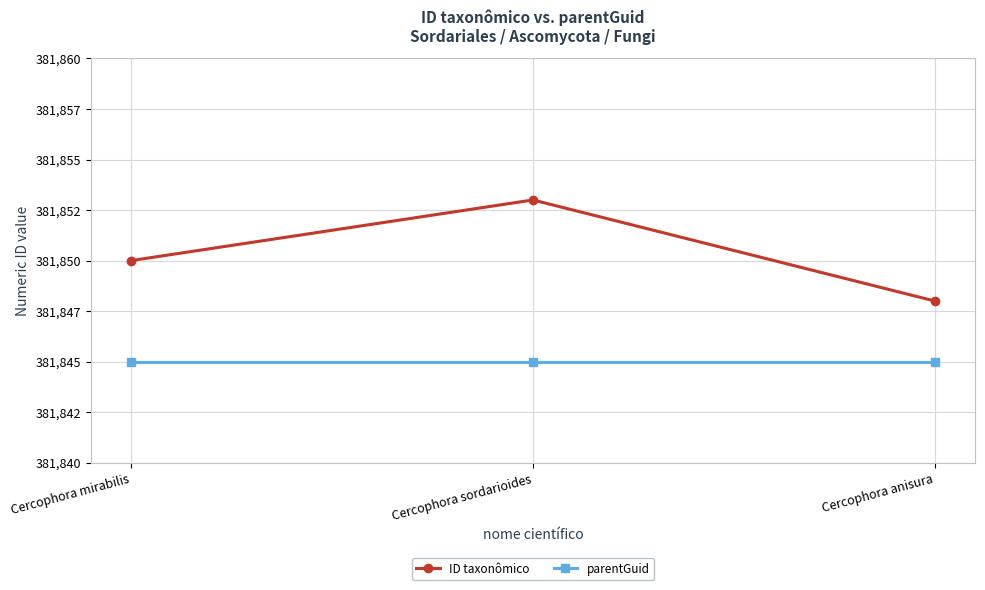

What are all the series names shown in the legend?

ID taxonômico, parentGuid